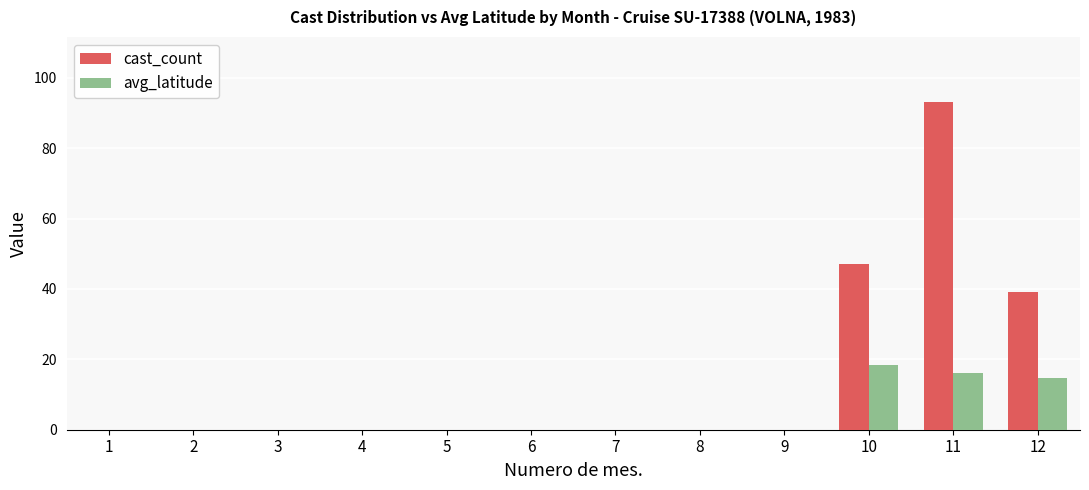

Between 6 and 11, which series saw the biggest shift?

cast_count